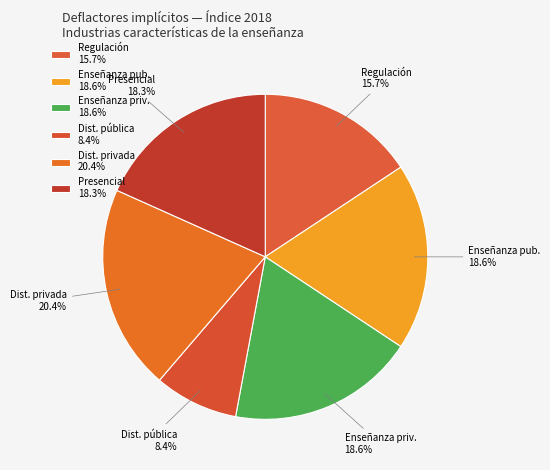

Does Regulación represent more than half of the total?

No